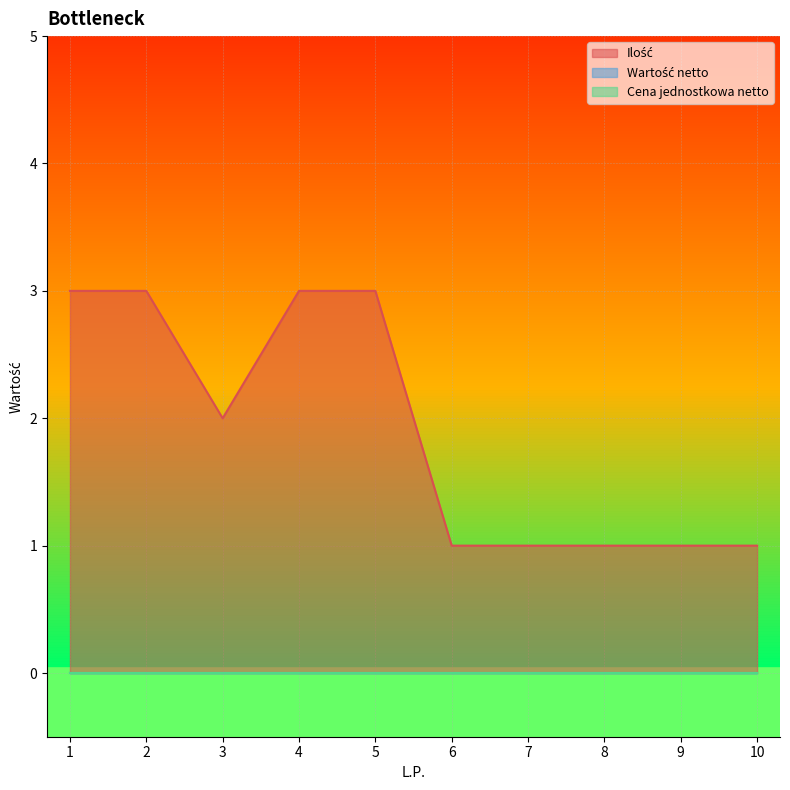

What is the minimum value for Ilość?

1